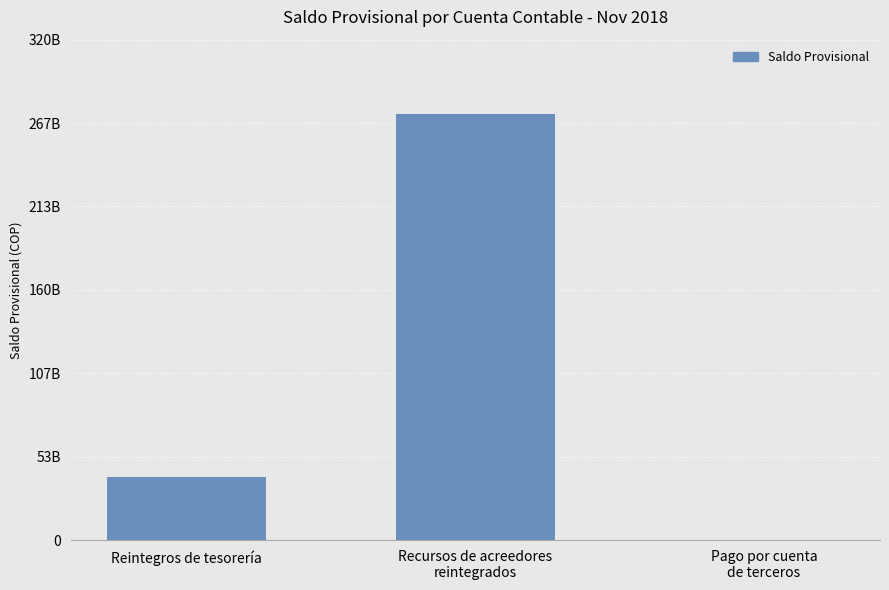

List the labels in order of value, smallest first.

Pago por cuenta
de terceros, Reintegros de tesorería, Recursos de acreedores
reintegrados